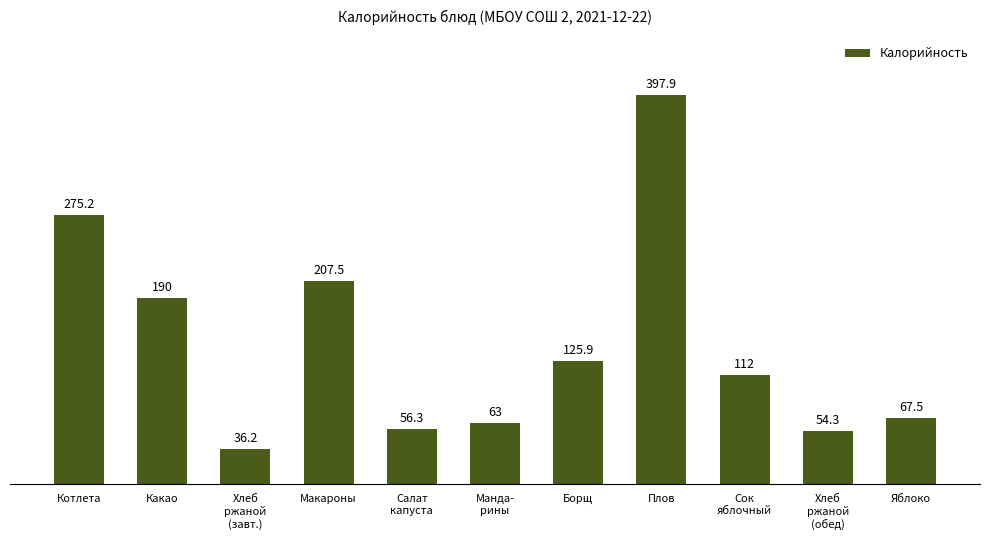

Reading left to right, what are all the values shown in this chart?

Котлета=275.2	Какао=190.0	Хлеб
ржаной
(завт.)=36.2	Макароны=207.5	Салат
капуста=56.3	Манда-
рины=63.0	Борщ=125.9	Плов=397.9	Сок
яблочный=112.0	Хлеб
ржаной
(обед)=54.3	Яблоко=67.5